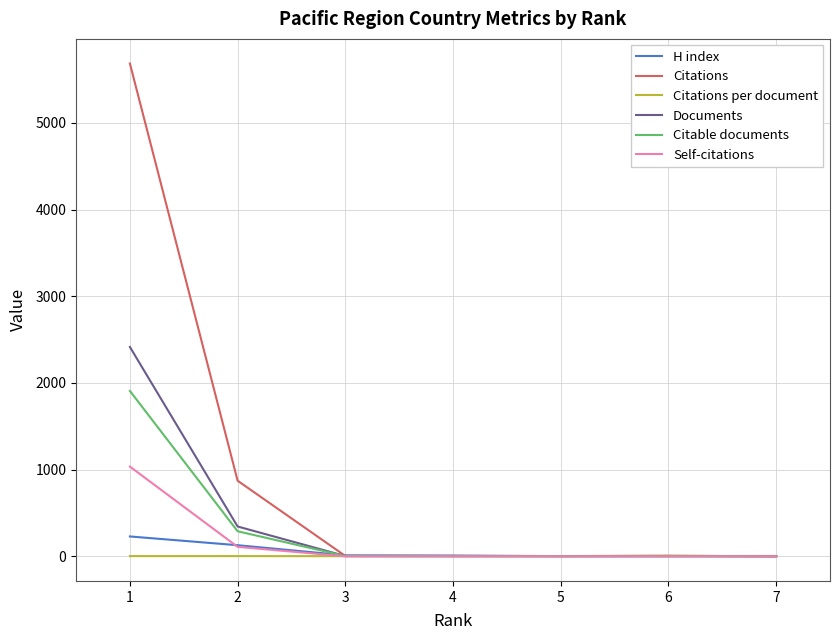

What is the highest value of the H index series?

229.0